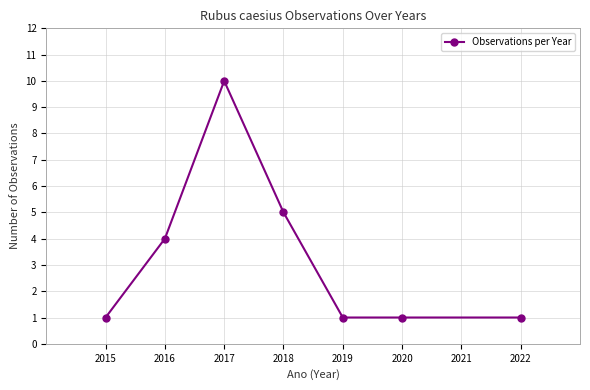

Is it true that the value at 2016 is 4?

True